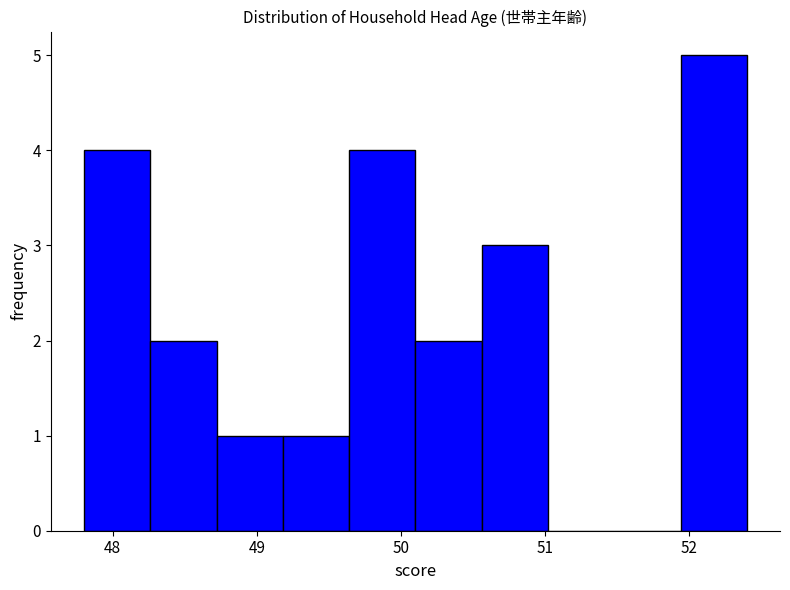

Reading left to right, transcribe this chart: for each bar, give the range it covers on the x-axis and its height. Neither the bar edges nor the heights are printed on the chart, so give them approximately, as read against the axes.

47.80 to 48.26: 4
48.26 to 48.72: 2
48.72 to 49.18: 1
49.18 to 49.64: 1
49.64 to 50.10: 4
50.10 to 50.56: 2
50.56 to 51.02: 3
51.02 to 51.48: 0
51.48 to 51.94: 0
51.94 to 52.40: 5